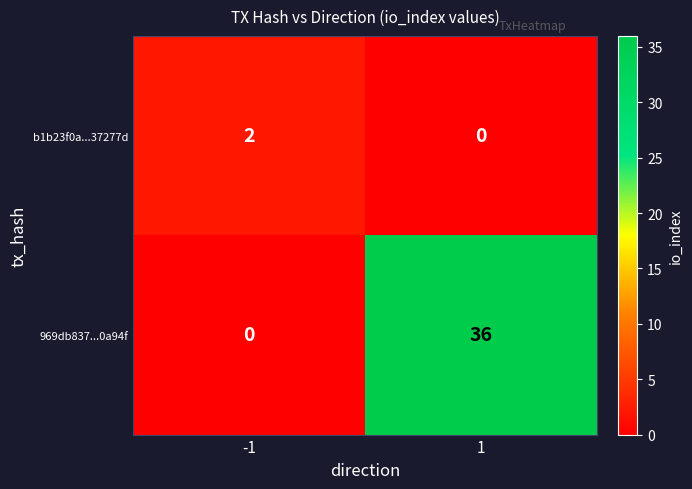

The value of b1b23f0a...37277d at -1 is 2. True or false?

True